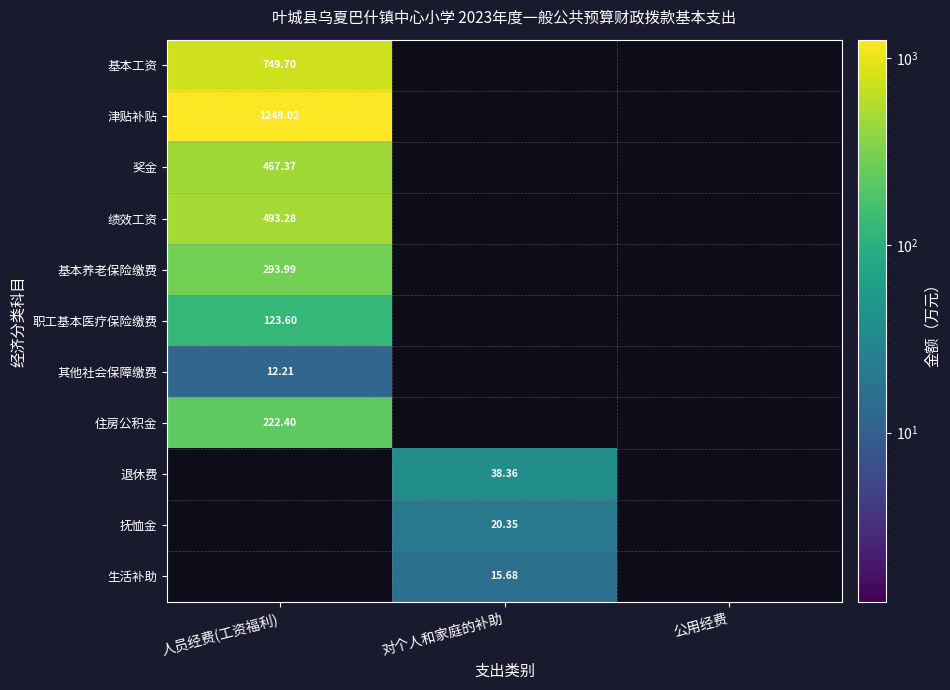

At which category is the sum across all series the highest?

人员经费(工资福利)